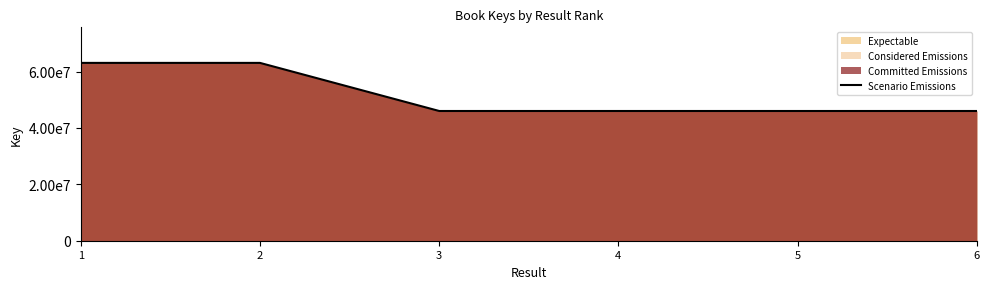

List the labels in order of value, largest first.

1, 2, 3, 4, 5, 6